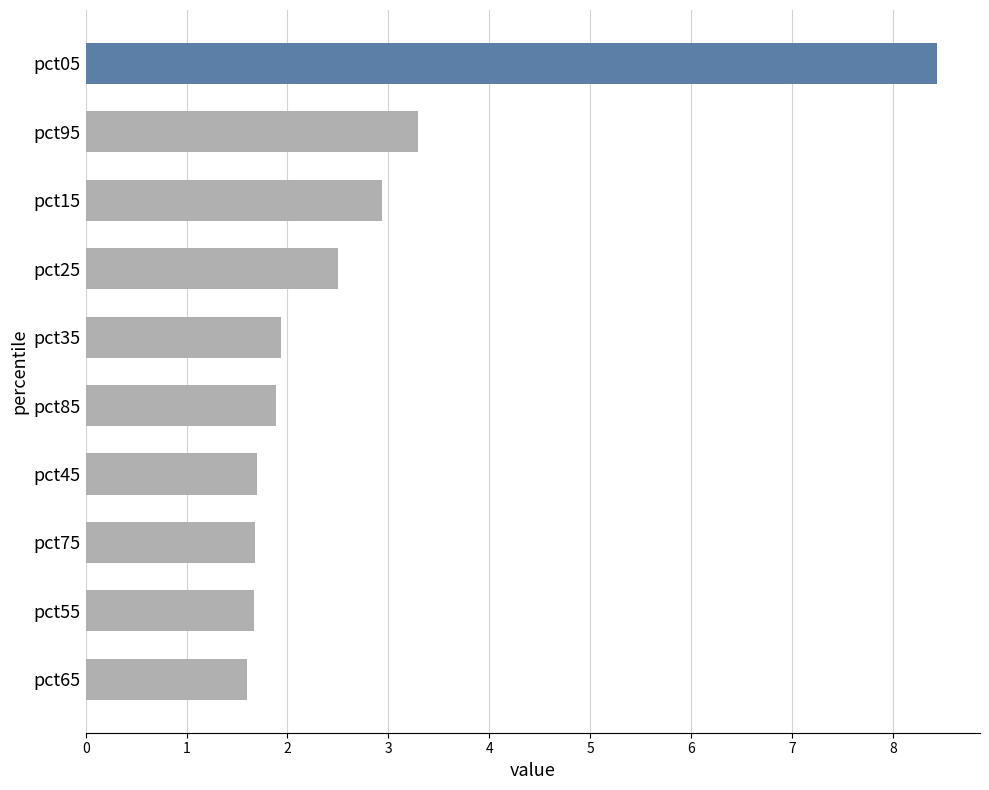

How many data points does each series have?

10